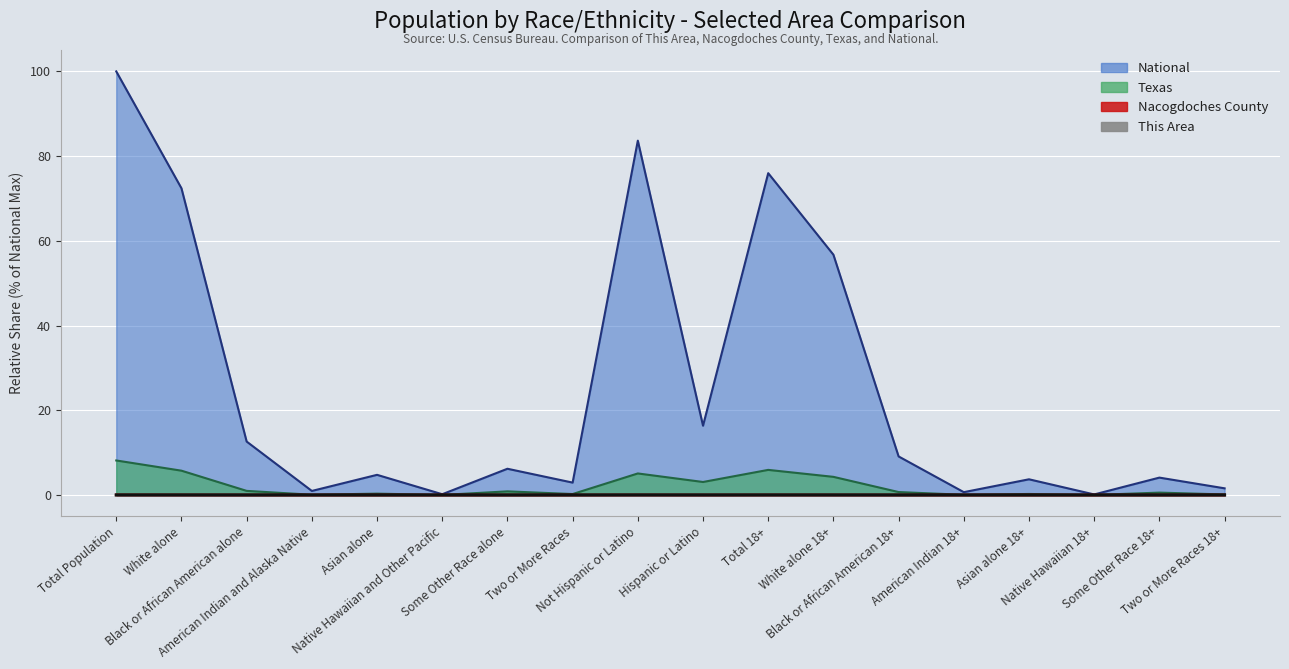

What is the label of the 5th point from the left?

Asian alone